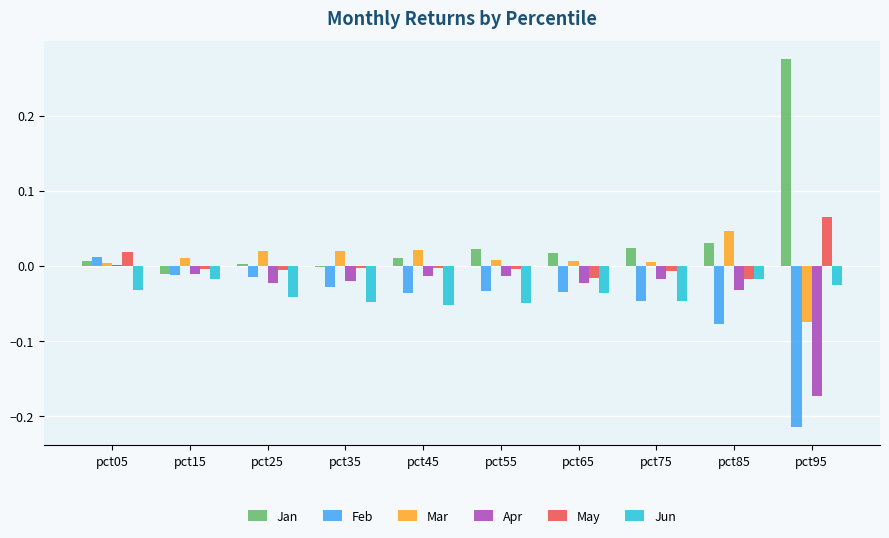

At which label does May first exceed 0?

pct05